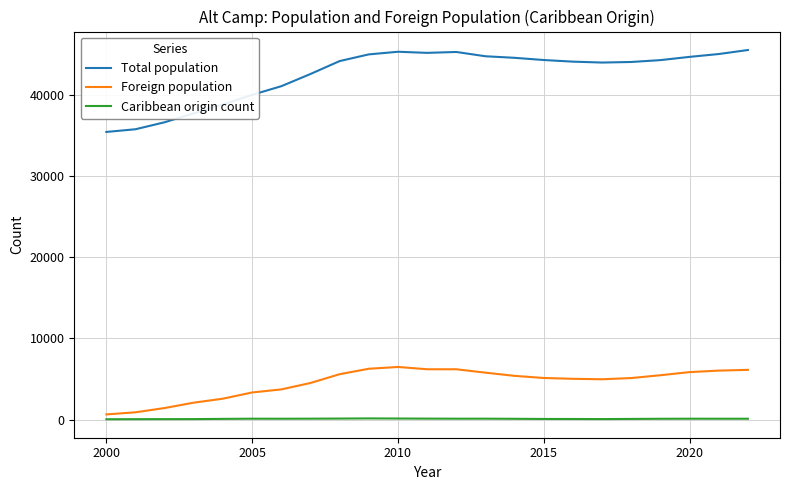

Rank the series by their maximum value, from highest to lowest.

Total population, Foreign population, Caribbean origin count